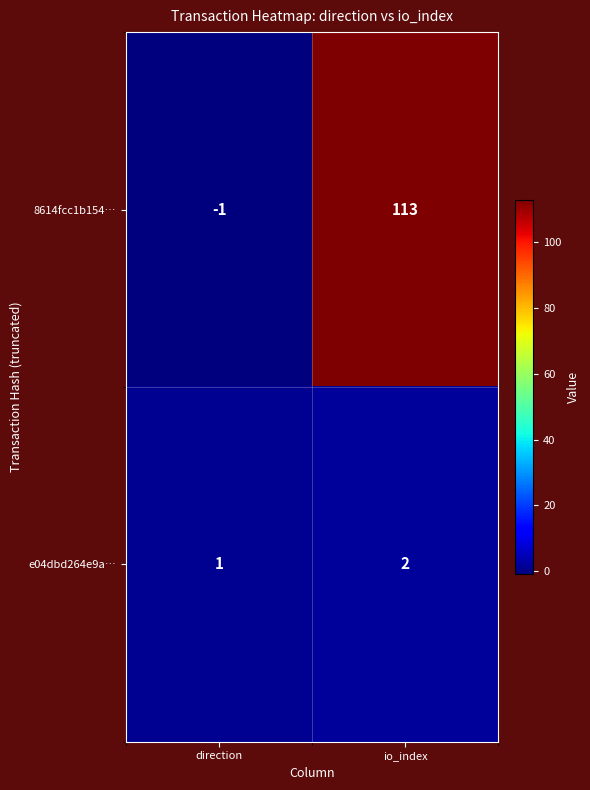

Which series has the largest total across all categories?

8614fcc1b154…